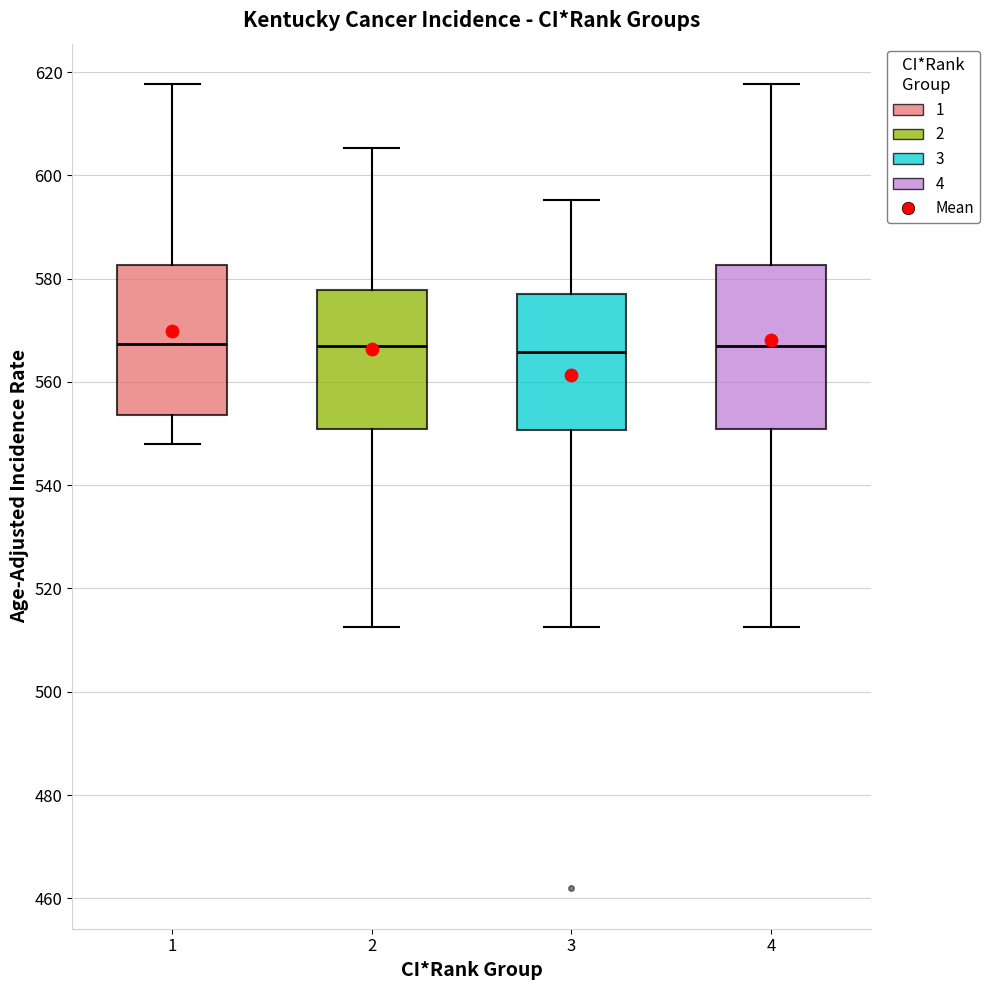

Which box is the tallest, from its lower edge to its upper edge?

4